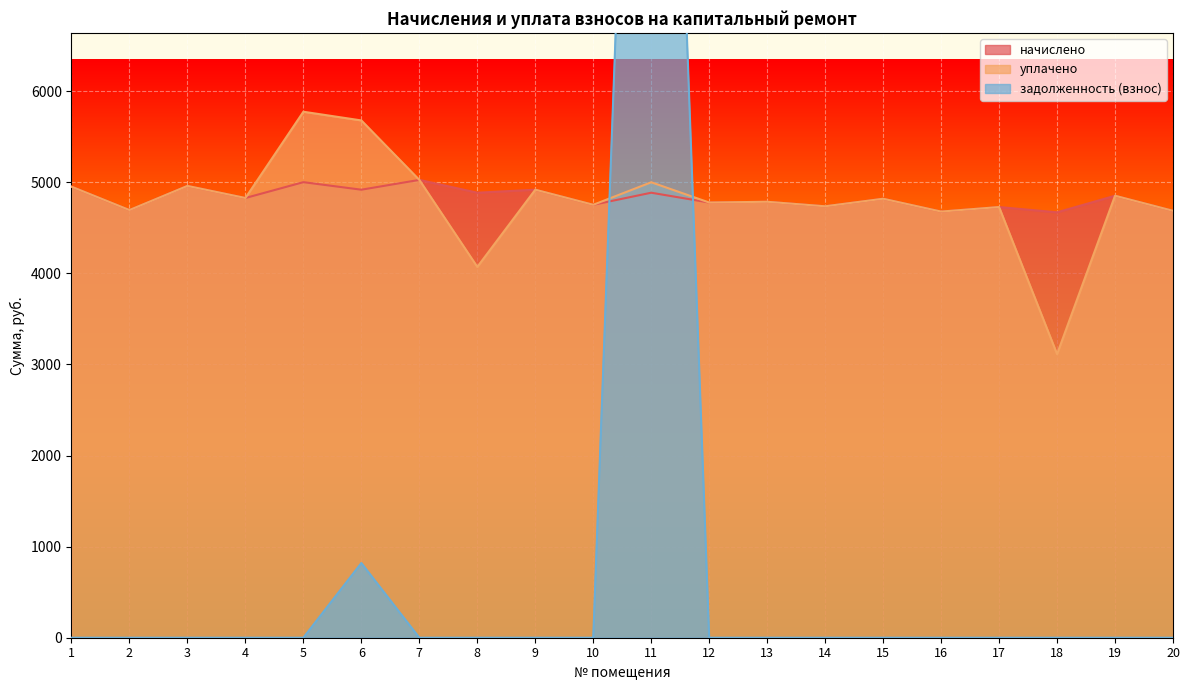

Is it true that задолженность (взнос) equals 0.0 at 19?

True